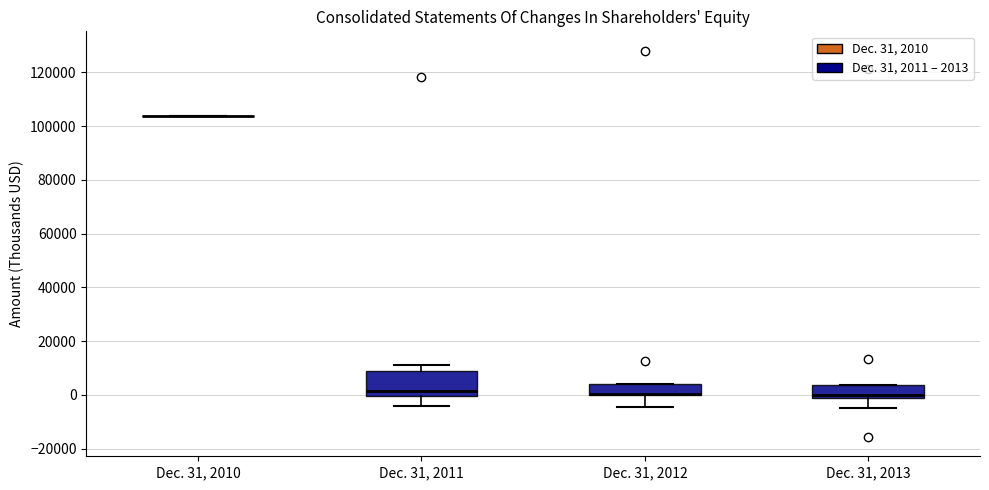

Reading left to right, transcribe this box plot: for each box, give where its median line is, the range the box spans, and where its two whiskers end, as read against the y-axis. The values are not printed on the chart, so give them approximately, as read against the axis.

Dec. 31, 2010: box collapsed to a line at 104000, whiskers 104000 to 104000
Dec. 31, 2011: median 2000, box 0 to 8000, whiskers -4000 to 12000
Dec. 31, 2012: median 0 (drawn on the box's lower edge), box 0 to 4000, whiskers -4000 to 4000
Dec. 31, 2013: median 0, box -2000 to 4000, whiskers -4000 to 4000